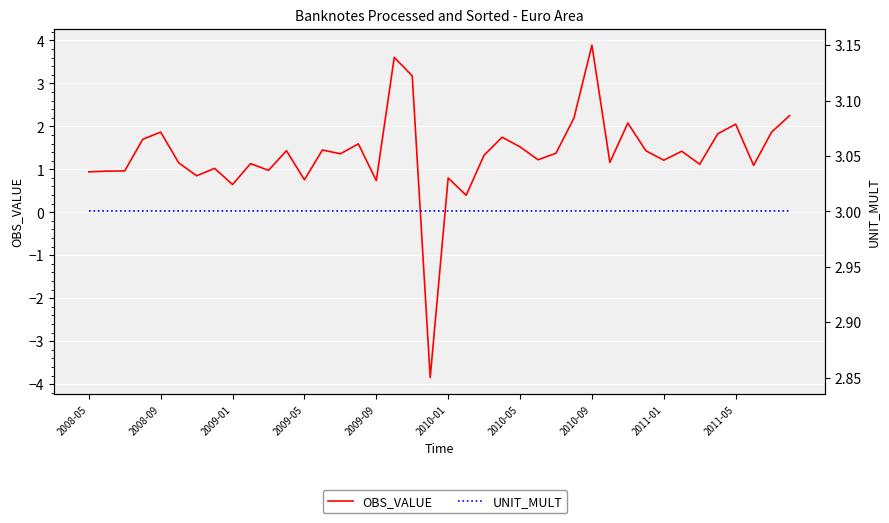

True or false: OBS_VALUE and UNIT_MULT intersect in this chart.

True